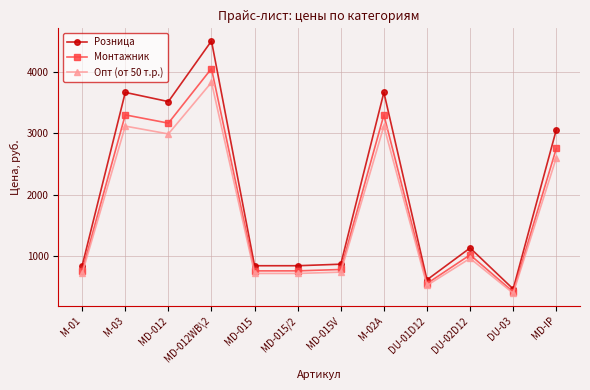

Where is Монтажник nearest to the value 2236?

MD-IP